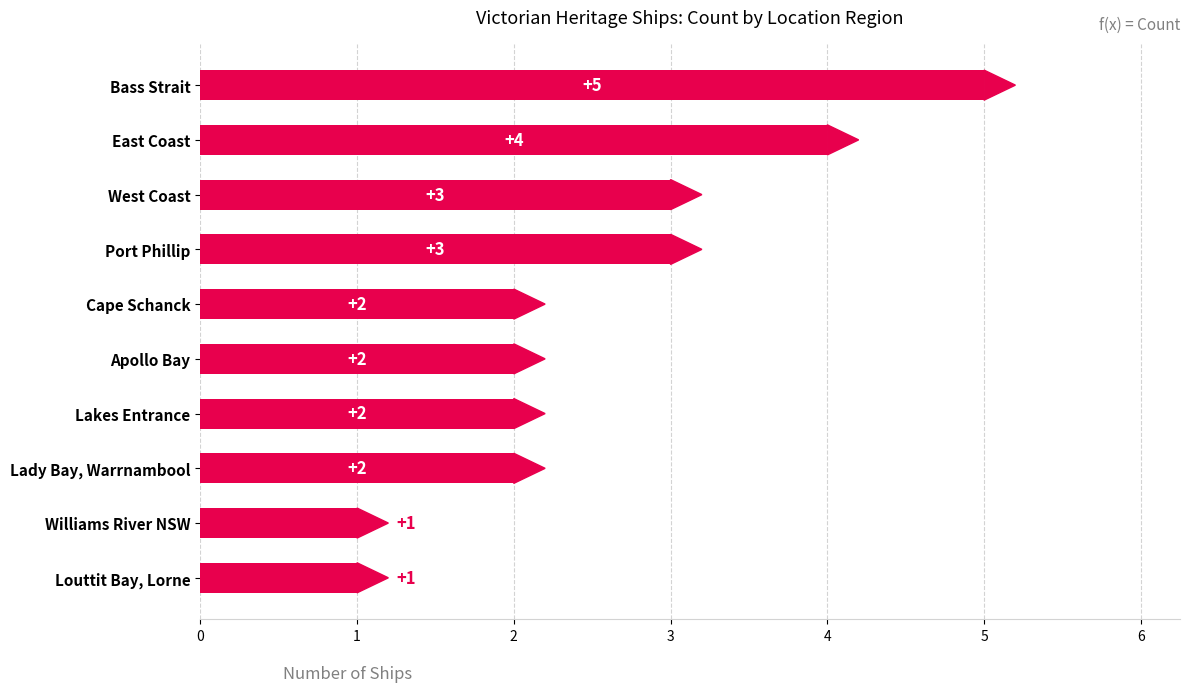

How many values are below 2?

2